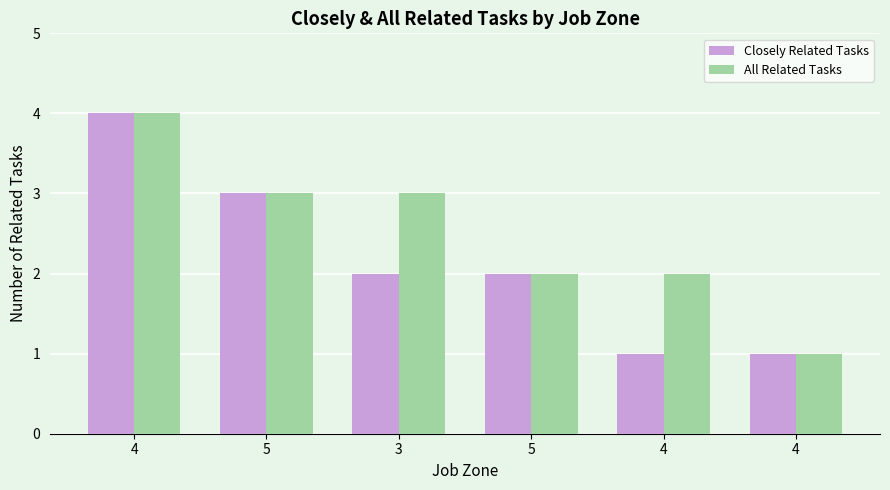

How many bars are there in total?

12